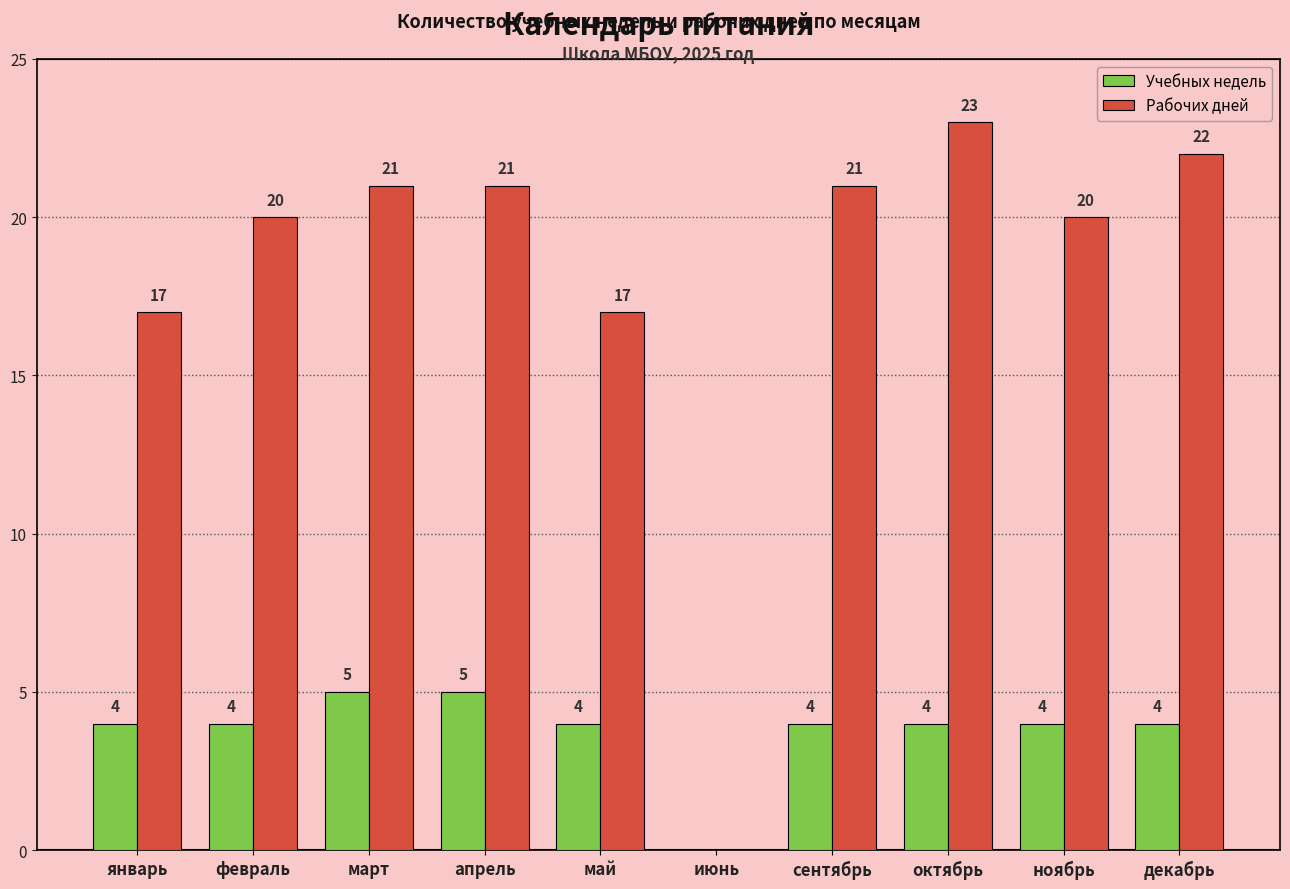

Which series changed the most between май and июнь?

Рабочих дней